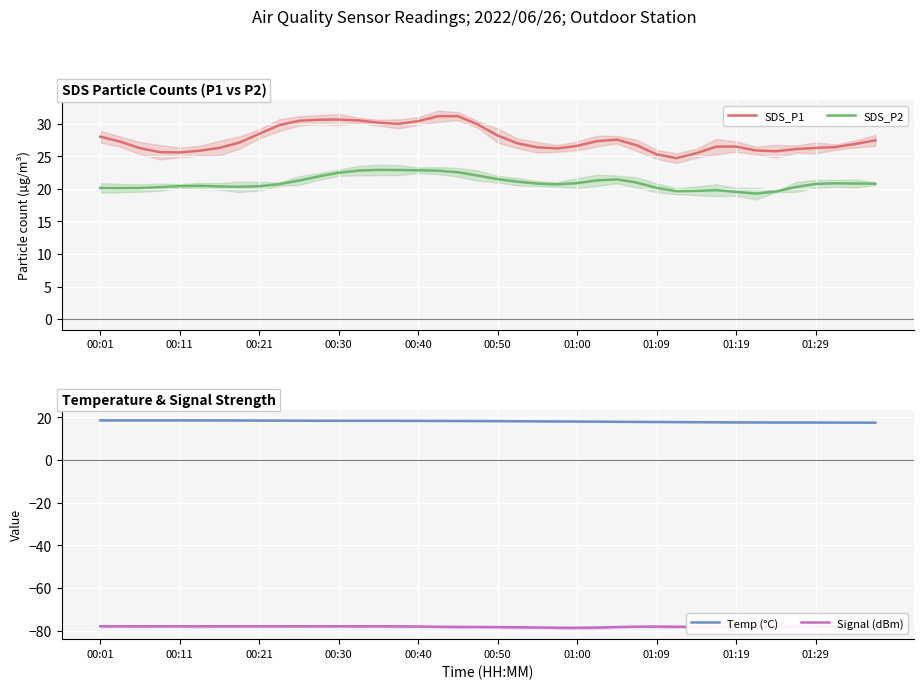

True or false: SDS_P1 and Temp (°C) intersect in this chart.

False